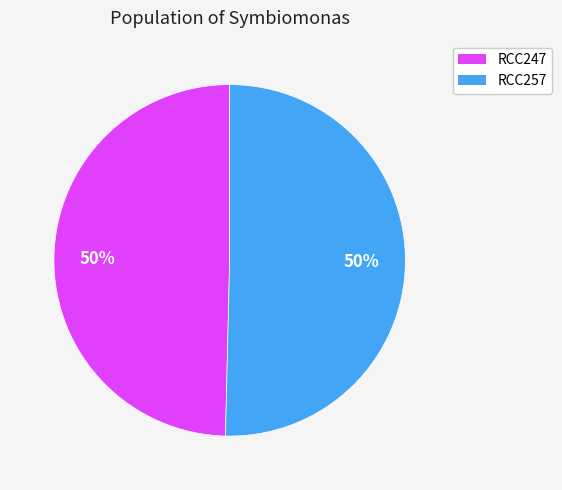

To the nearest percent, what portion does RCC247 represent?

50%